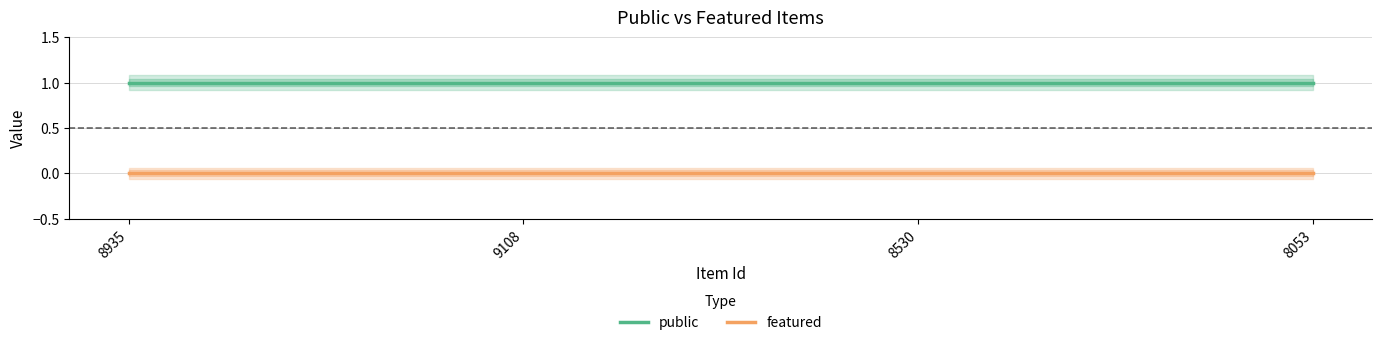

How many distinct data groups are displayed?

2